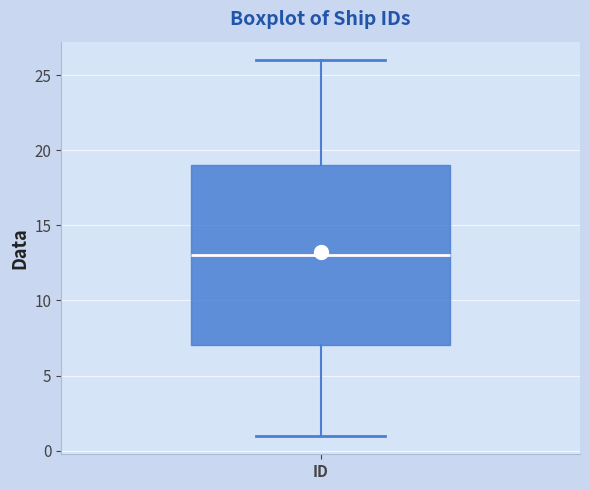

Transcribe this box plot: give where the median line is, the range the box spans, and where the two whiskers end, as read against the y-axis. The values are not printed on the chart, so give them approximately, as read against the axis.

median 13, box 7 to 19, whiskers 1 to 26